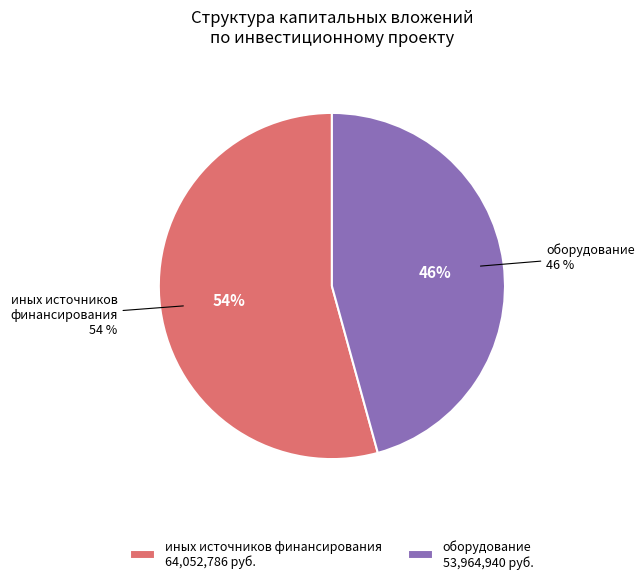

Does any single category account for the majority?

Yes